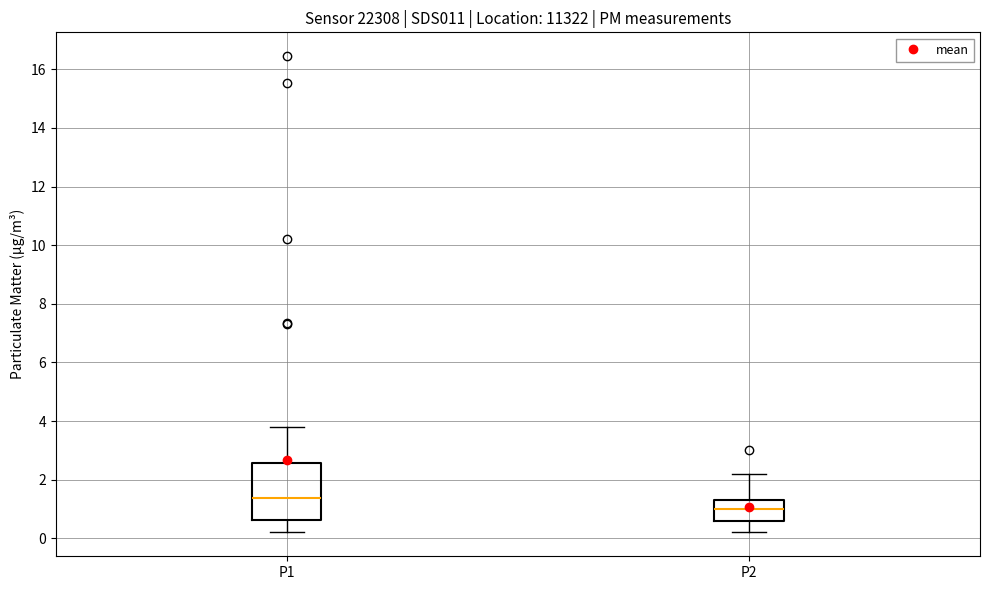

Comparing the boxes themselves (not the whiskers), which one is the tallest?

P1